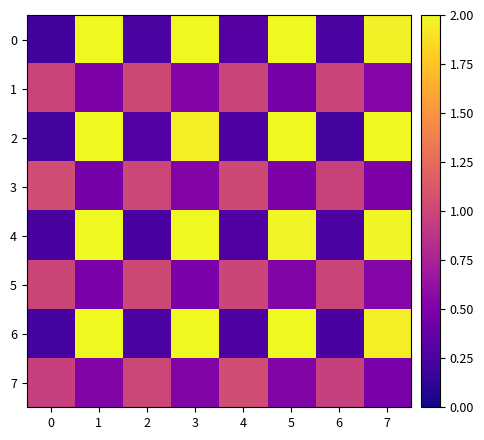

Reading left to right, list all the values displayed in this chart.

0: 0=0.2	1=2.0	2=0.2	3=2.0	4=0.3	5=2.0	6=0.3	7=2.0
1: 0=1.0	1=0.5	2=1.0	3=0.5	4=1.0	5=0.5	6=1.0	7=0.5
2: 0=0.2	1=2.0	2=0.3	3=2.0	4=0.3	5=2.0	6=0.2	7=2.0
3: 0=1.0	1=0.5	2=1.0	3=0.5	4=1.0	5=0.5	6=1.0	7=0.5
4: 0=0.2	1=2.0	2=0.2	3=2.0	4=0.3	5=2.0	6=0.3	7=2.0
5: 0=1.0	1=0.5	2=1.0	3=0.5	4=1.0	5=0.5	6=1.0	7=0.5
6: 0=0.2	1=2.0	2=0.2	3=2.0	4=0.3	5=2.0	6=0.2	7=2.0
7: 0=1.0	1=0.5	2=1.0	3=0.5	4=1.0	5=0.5	6=1.0	7=0.5